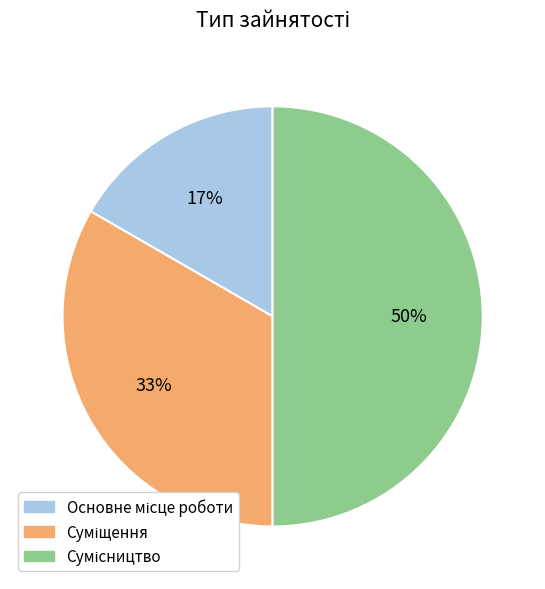

To the nearest percent, what is the average slice percentage?

33%